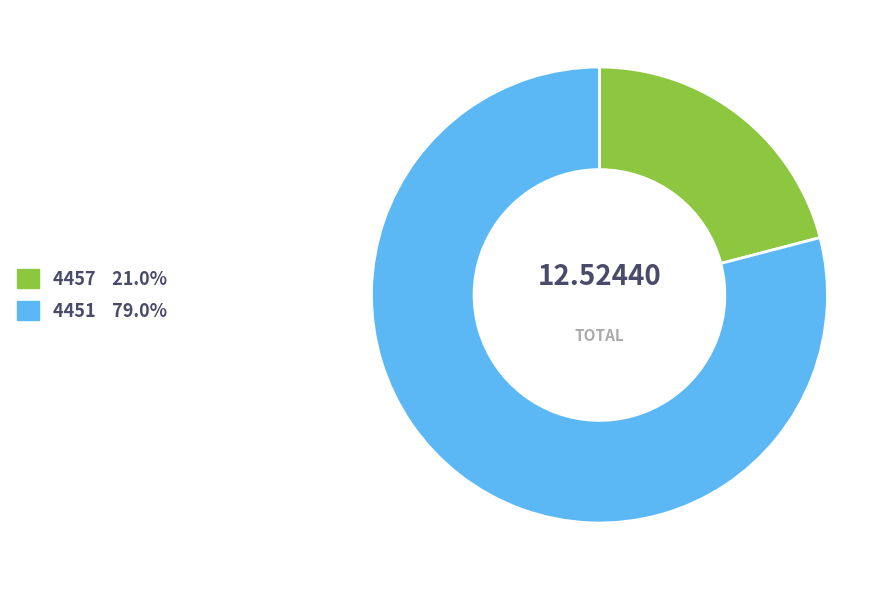

Rank the categories by value from highest to lowest.

4451, 4457